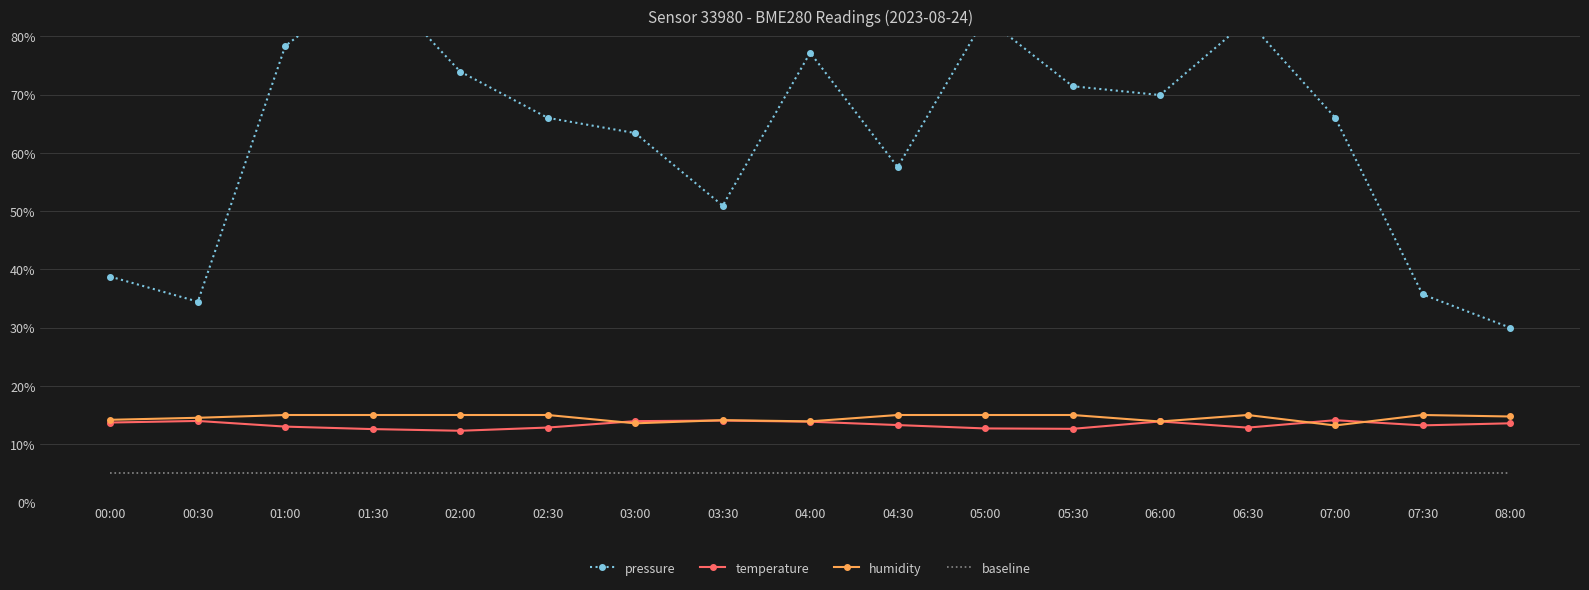

Is it true that pressure equals 90.0 at 01:30?

True